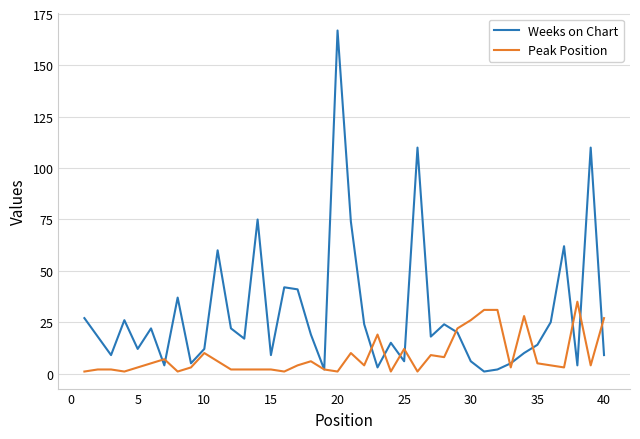

True or false: Weeks on Chart and Peak Position cross at least once.

True